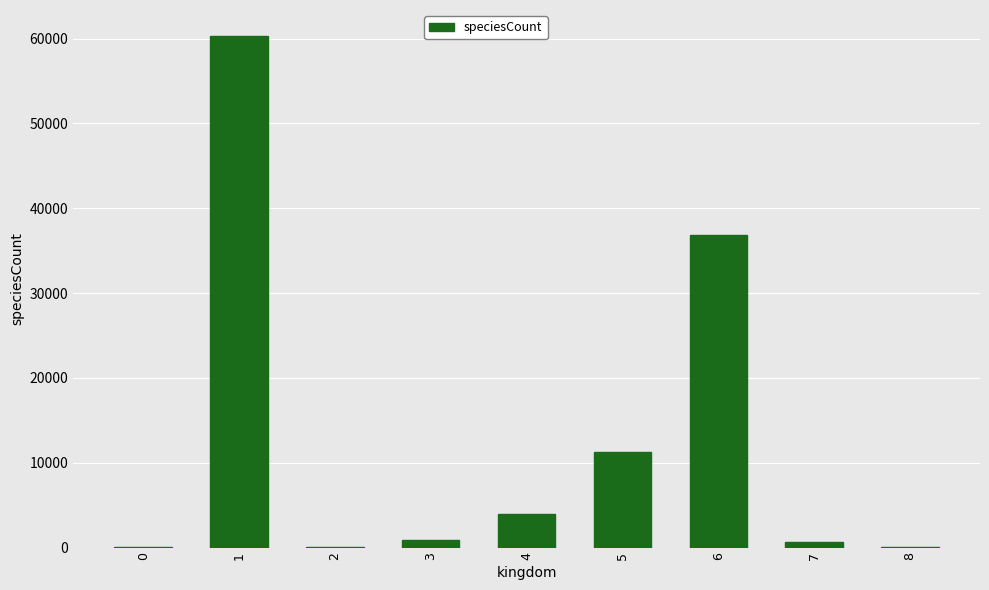

True or false: the data shows 47 at 2.

True